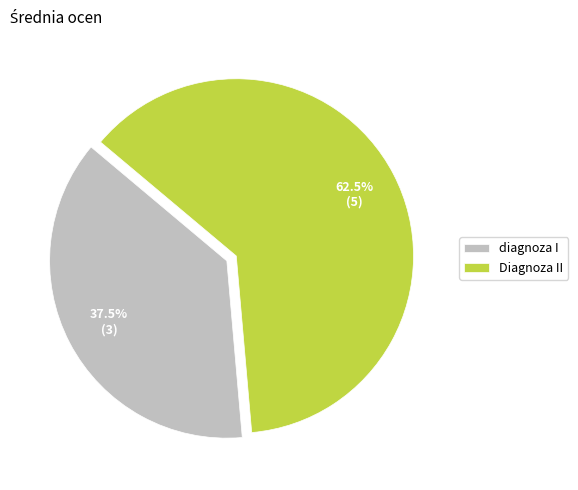

To the nearest percent, what is the difference between the largest and smallest slice percentages?

25%